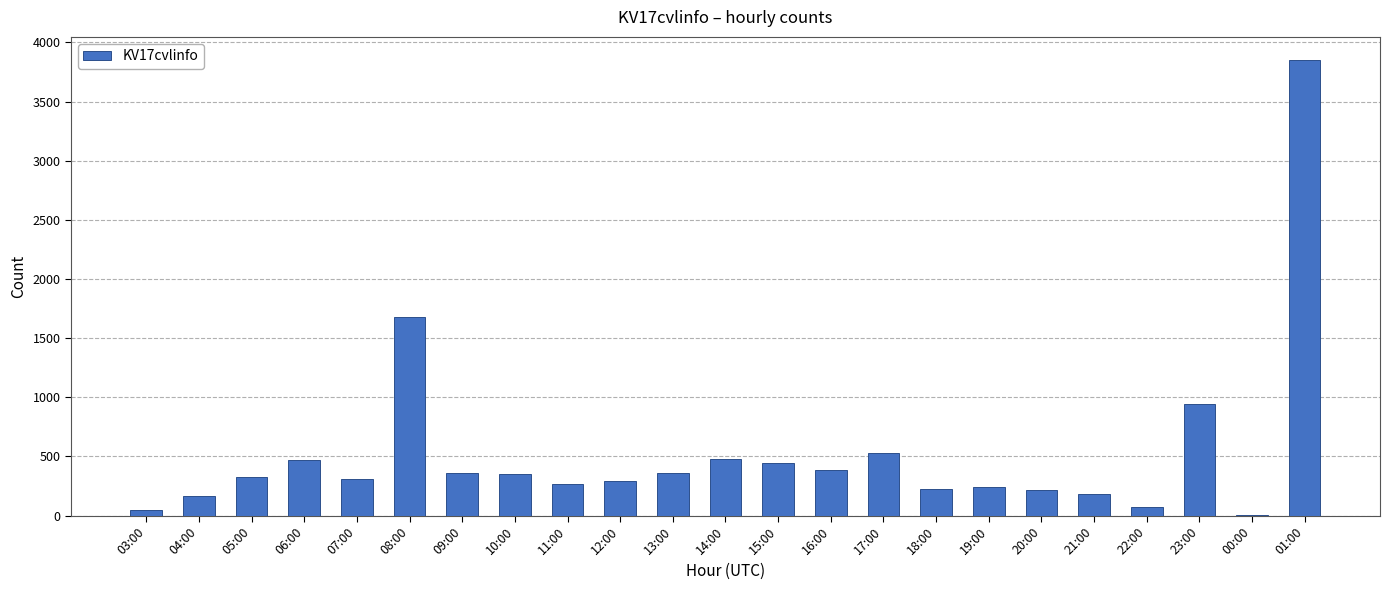

What is the average value?

531